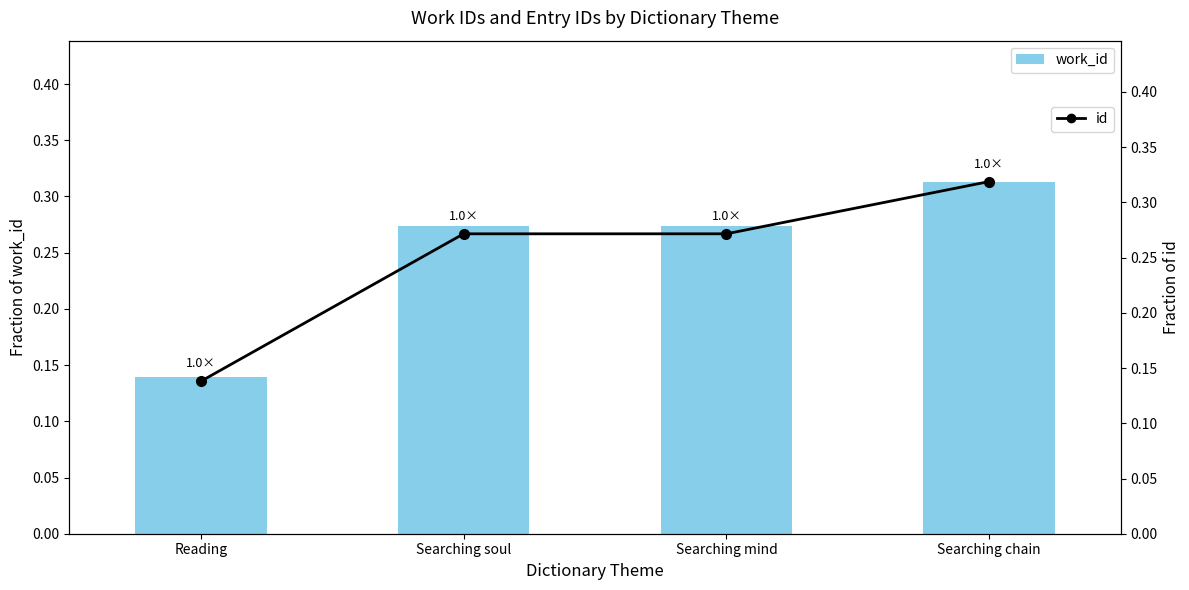

What is the total value across all series at Reading?

0.3